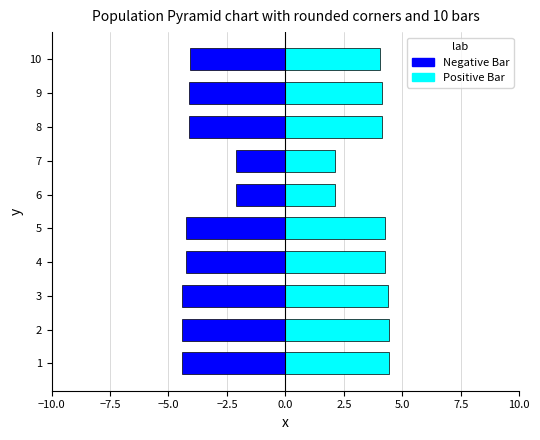

What is the difference between the maximum and minimum values in the Negative Bar series?

2.3